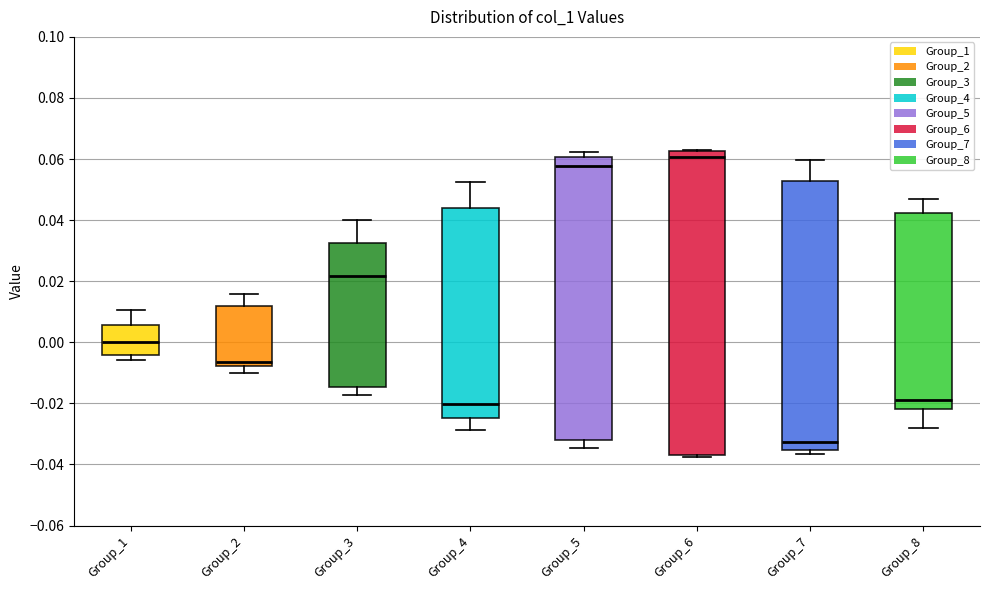

Where is the upper edge of the box for Group_5 on the y-axis? The values are not printed on the chart, so give them approximately, as read against the axis.

0.060